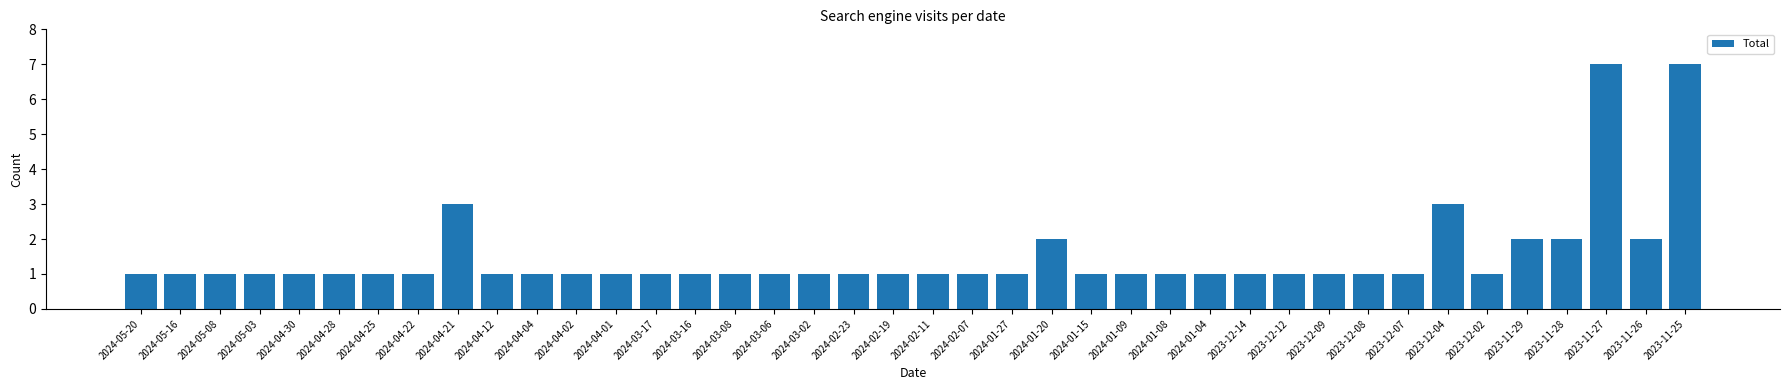

What is the label of the 14th bar from the right?

2024-01-08